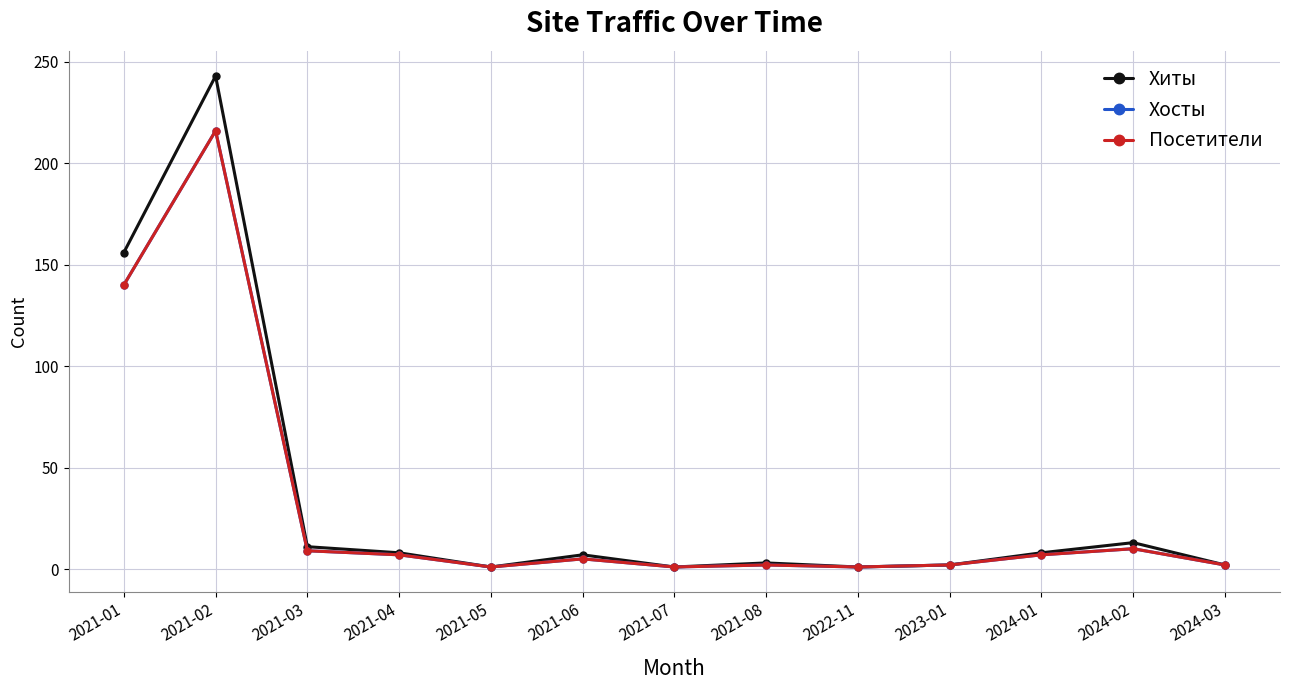

Where is the first local maximum for Хосты?

2021-02